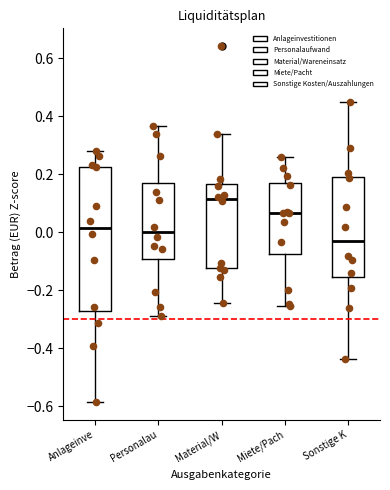

Comparing the boxes themselves (not the whiskers), which one is the tallest?

Anlageinve